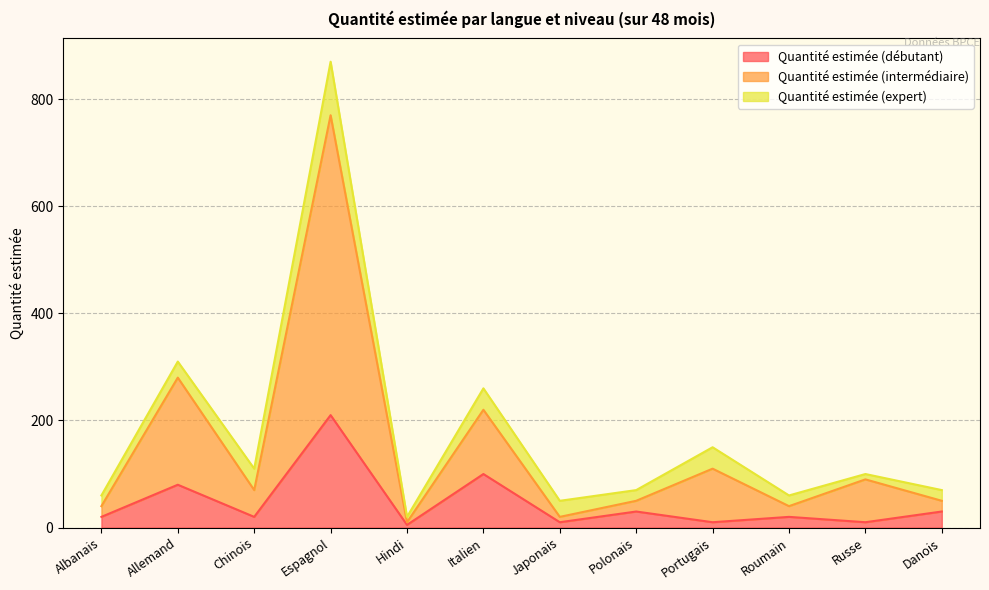

What is the lowest value of the Quantité estimée (intermédiaire) series?

10